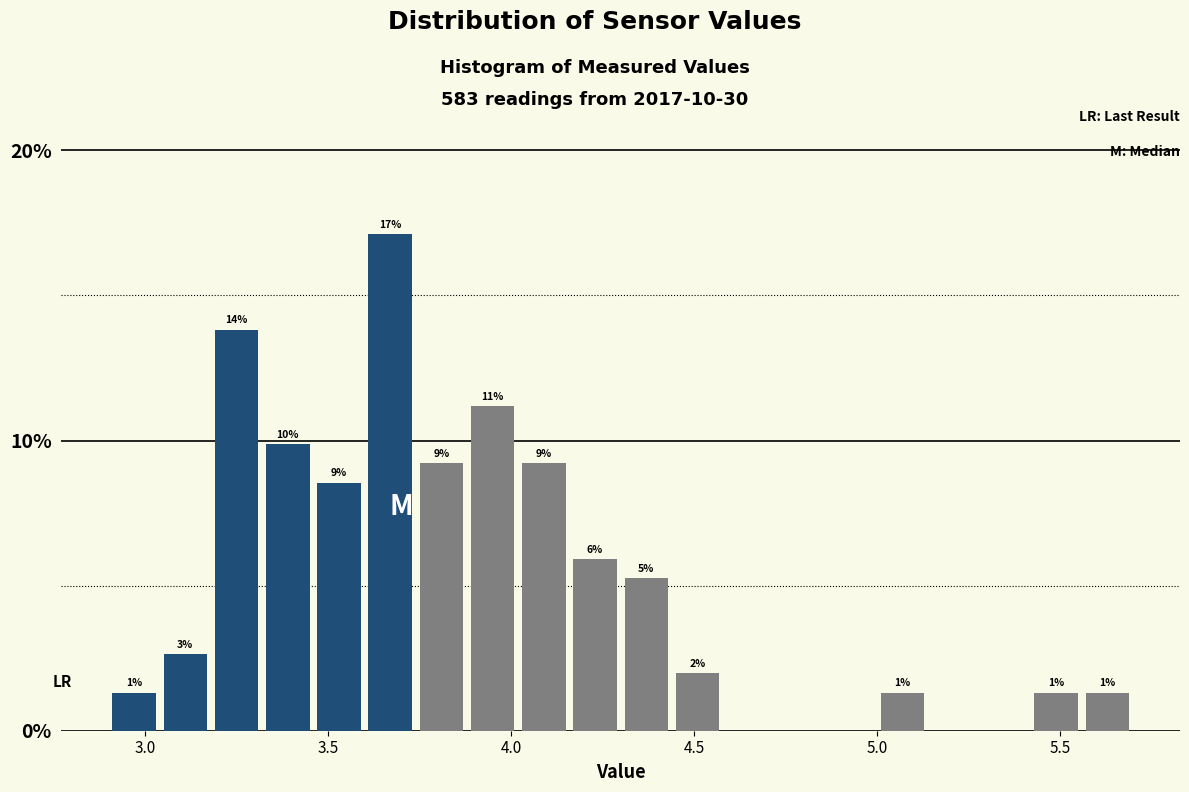

Around what value on the x-axis is the tallest bar? Give the approximate position of its centre, as read against the axis.

3.65